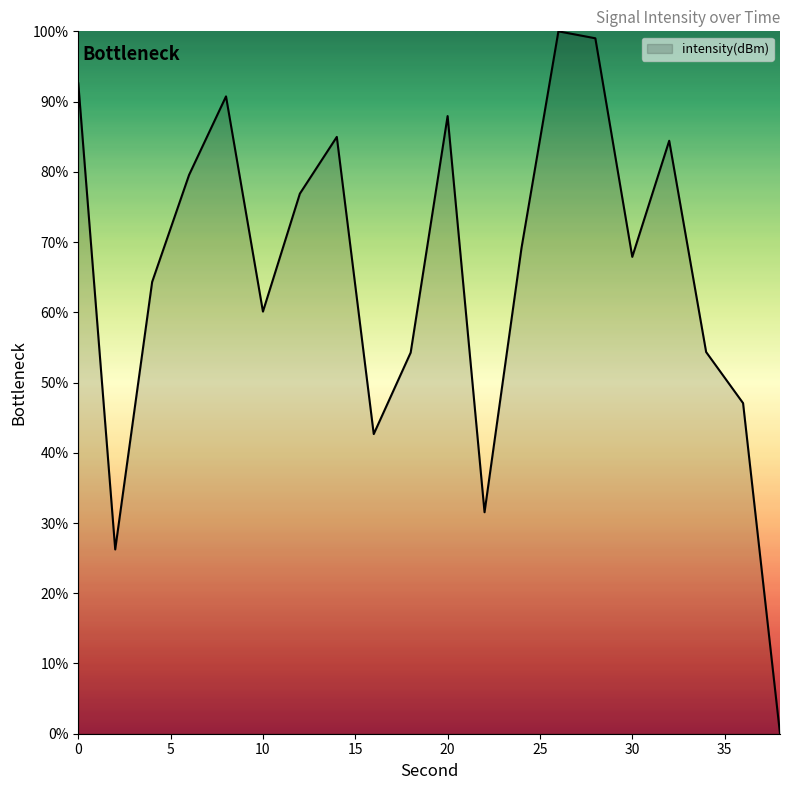

Does the chart display data point markers on the line(s)?

No